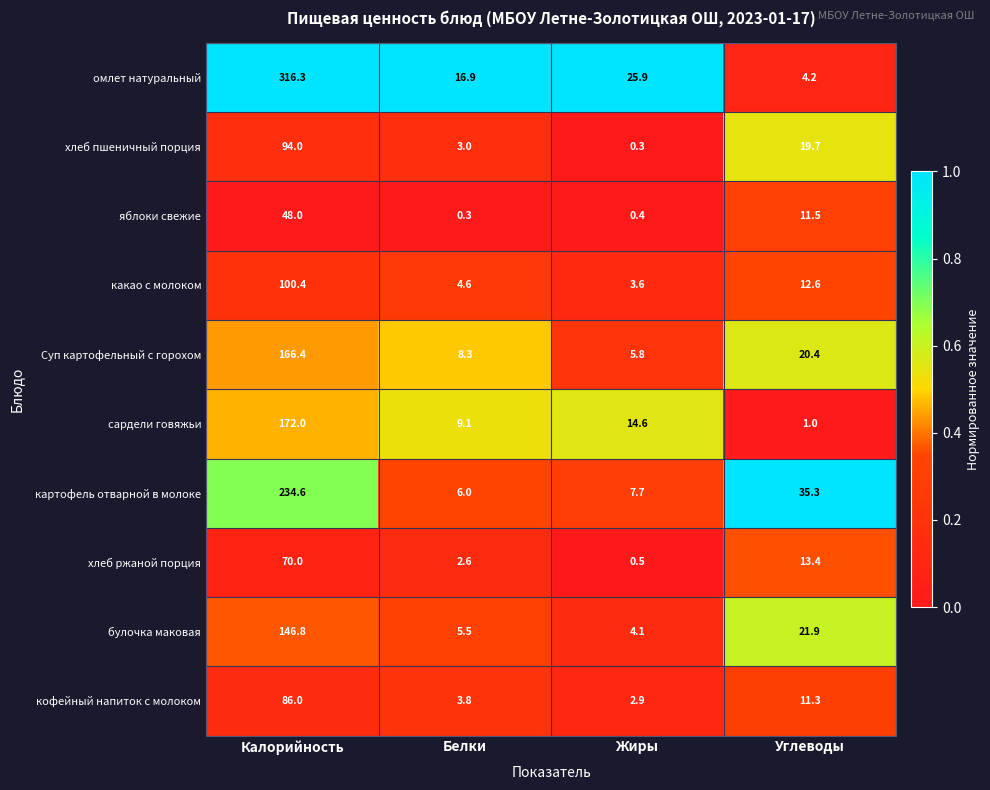

Which series has the widest spread of values?

омлет натуральный